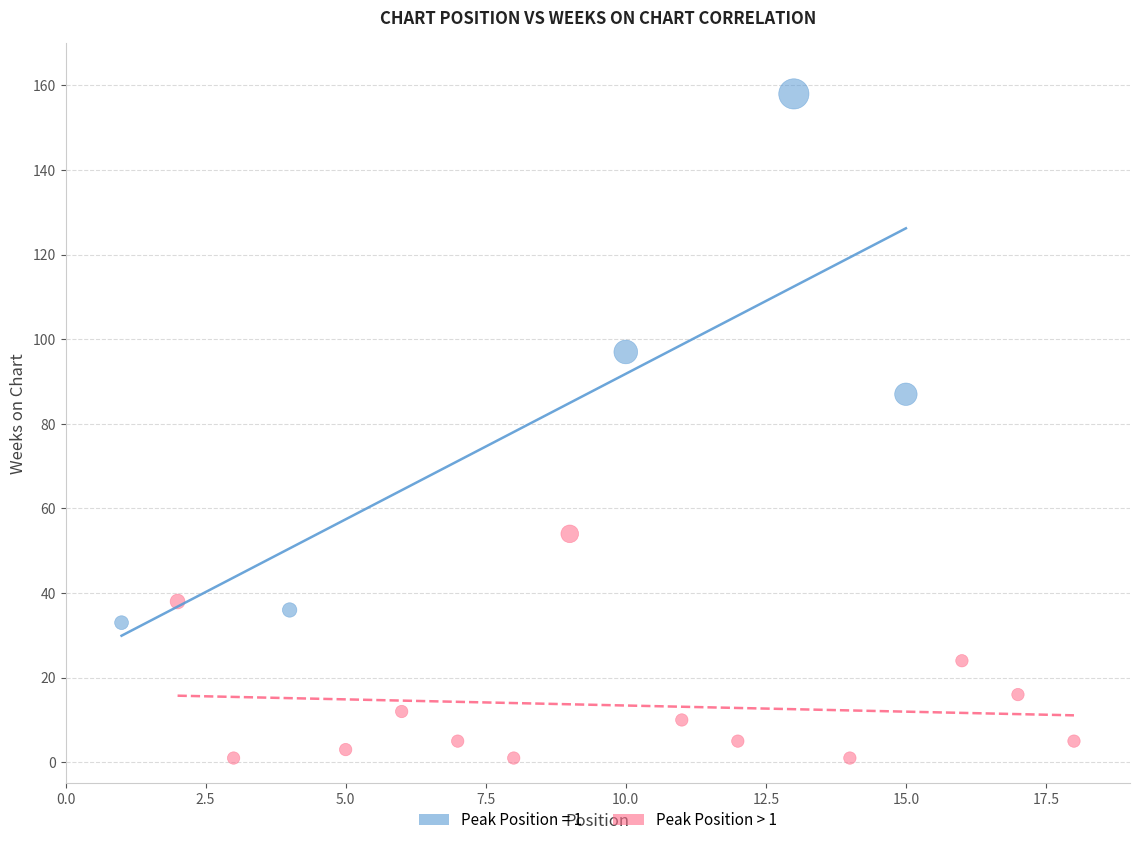

Which series reaches the maximum Y coordinate?

Peak Position = 1